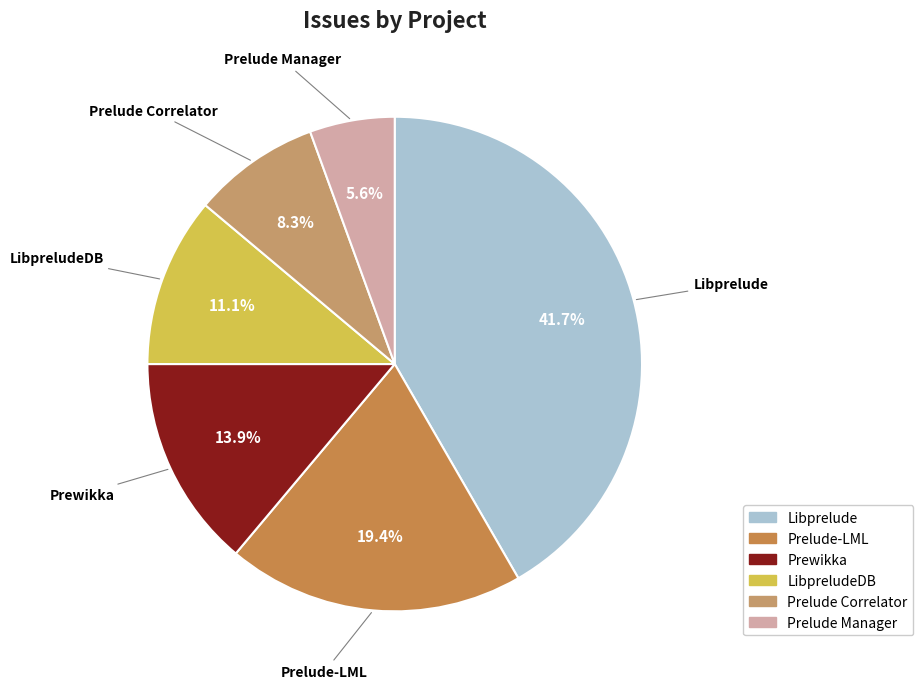

How many segments does this pie chart have?

6